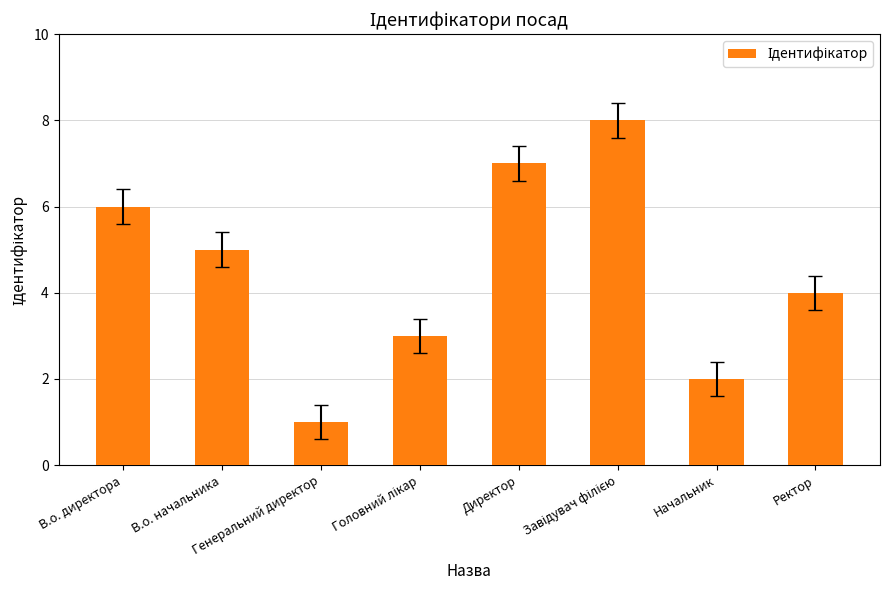

What is the maximum value shown in the chart?

8